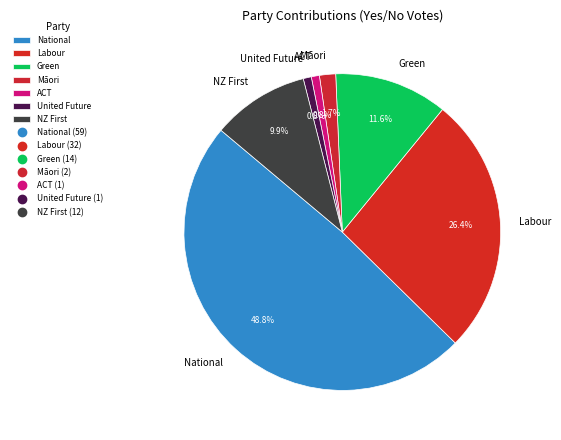

What portion of the pie excludes National?

51.2%